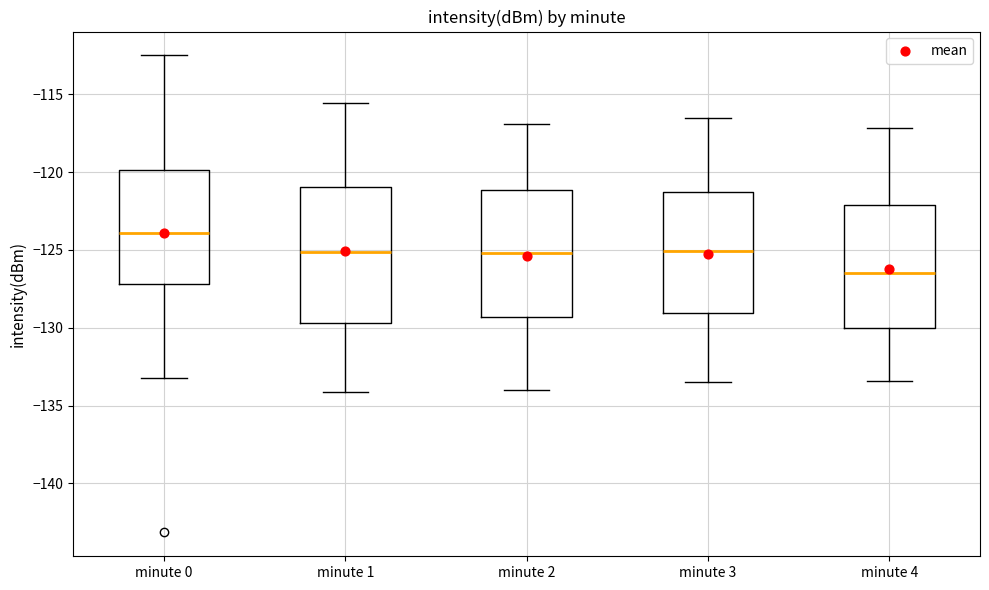

Reading left to right, transcribe this box plot: for each box, give where its median line is, the range the box spans, and where its two whiskers end, as read against the y-axis. The values are not printed on the chart, so give them approximately, as read against the axis.

minute 0: median -124.0, box -127.0 to -120.0, whiskers -133.0 to -112.5
minute 1: median -125.0, box -129.5 to -121.0, whiskers -134.0 to -115.5
minute 2: median -125.0, box -129.5 to -121.0, whiskers -134.0 to -117.0
minute 3: median -125.0, box -129.0 to -121.5, whiskers -133.5 to -116.5
minute 4: median -126.5, box -130.0 to -122.0, whiskers -133.5 to -117.0